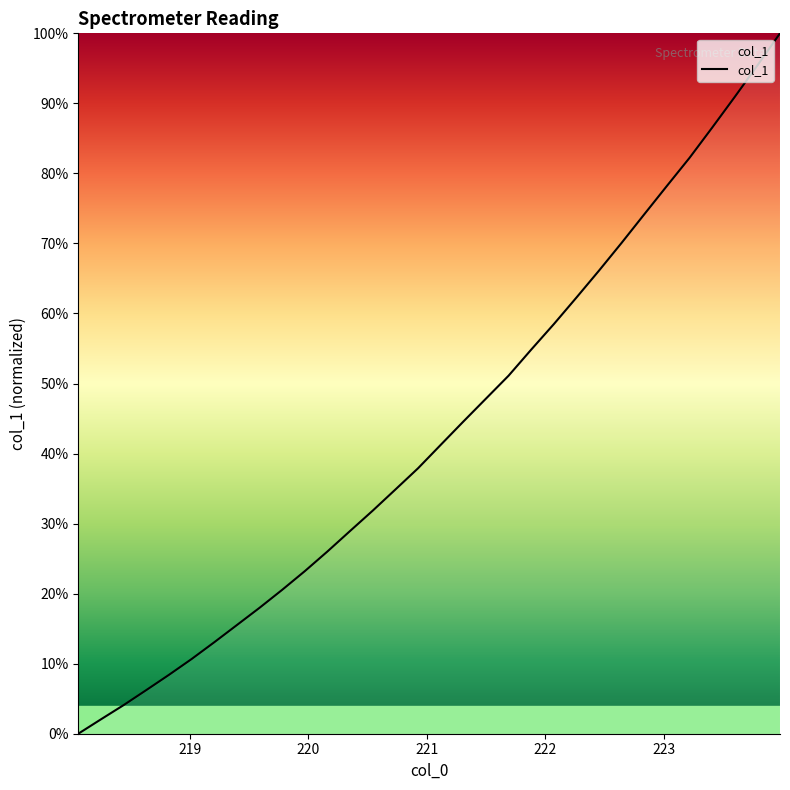

Reading left to right, list all the values displayed in this chart.

0.0	0.0	0.0	0.1	0.1	0.1	0.1	0.2	0.2	0.2	0.2	0.3	0.3	0.3	0.3	0.4	0.4	0.4	0.5	0.5	0.5	0.6	0.6	0.7	0.7	0.7	0.8	0.8	0.9	0.9	1.0	1.0